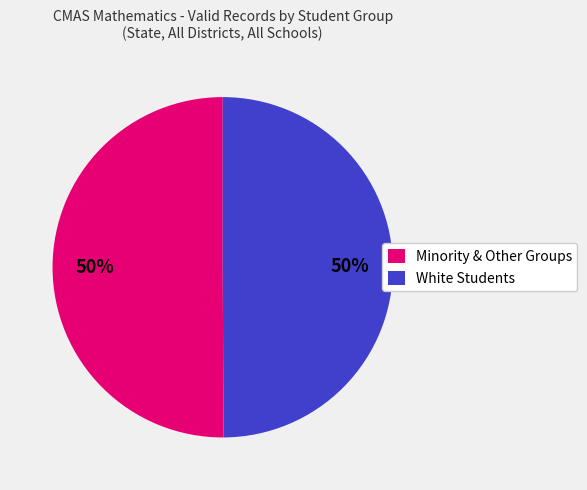

True or false: Minority & Other Groups accounts for 50% of the total.

True